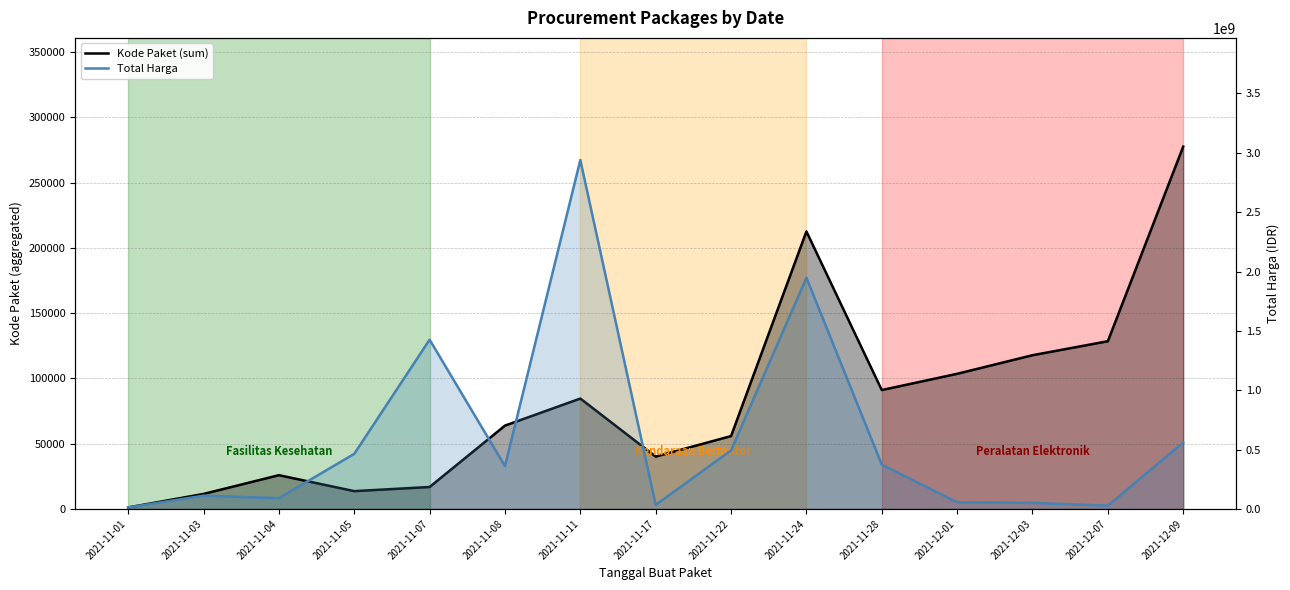

What is the spread (max minus min) of values at 2021-12-09?

559693367